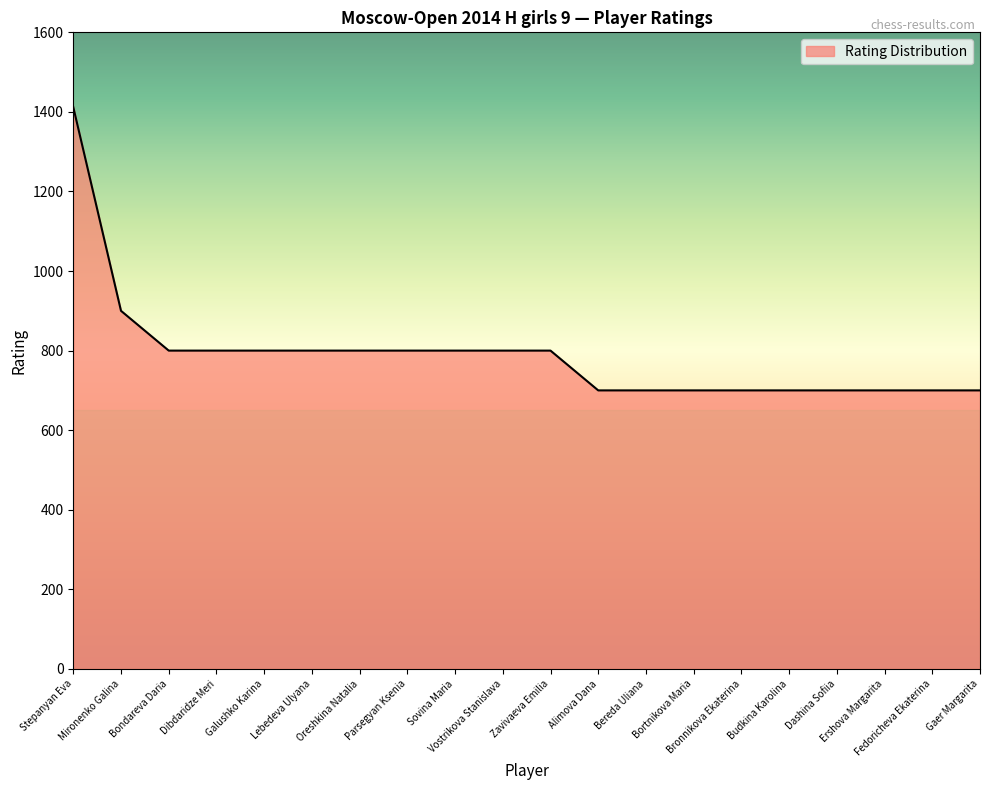

What is the difference between the maximum and second lowest values?

712